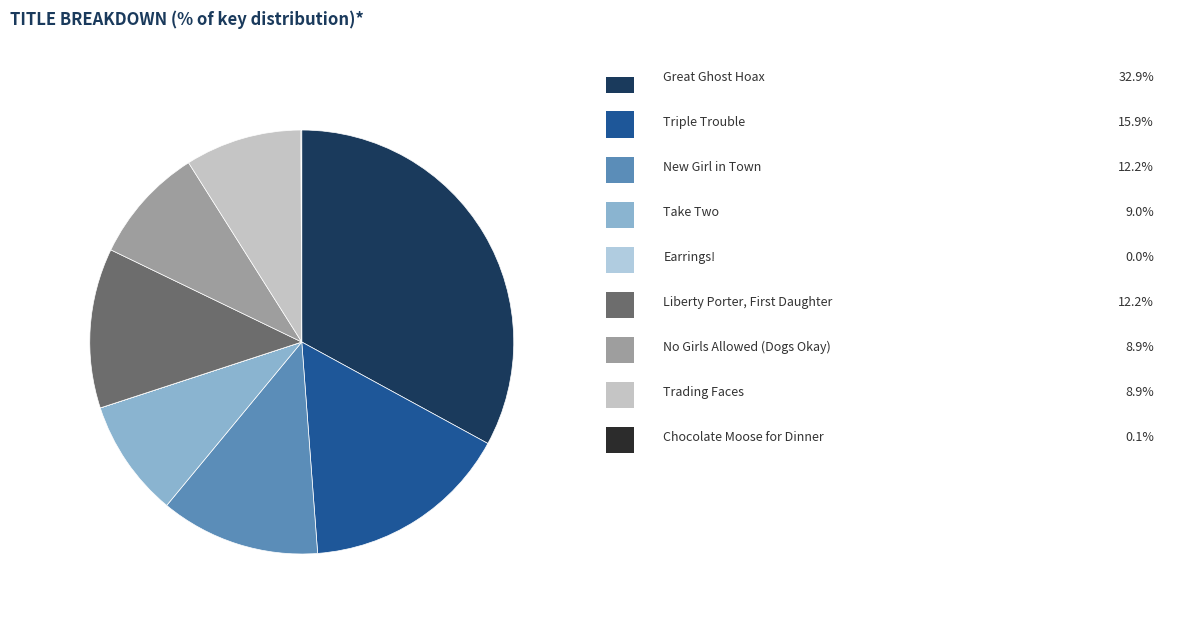

Count the number of slices in the pie.

9